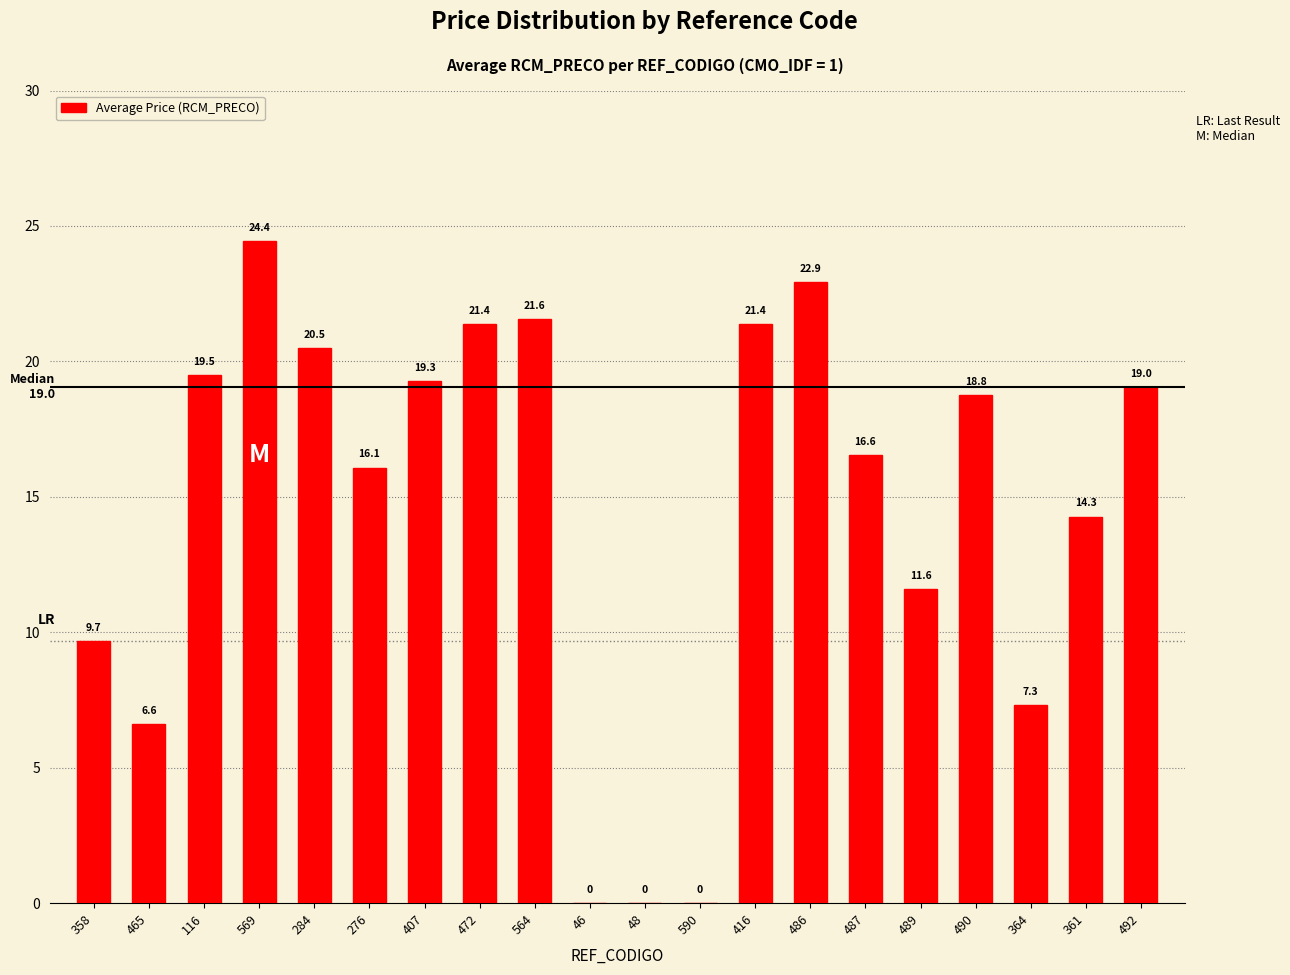

What is the sum of the values at 407 and 564?

40.9